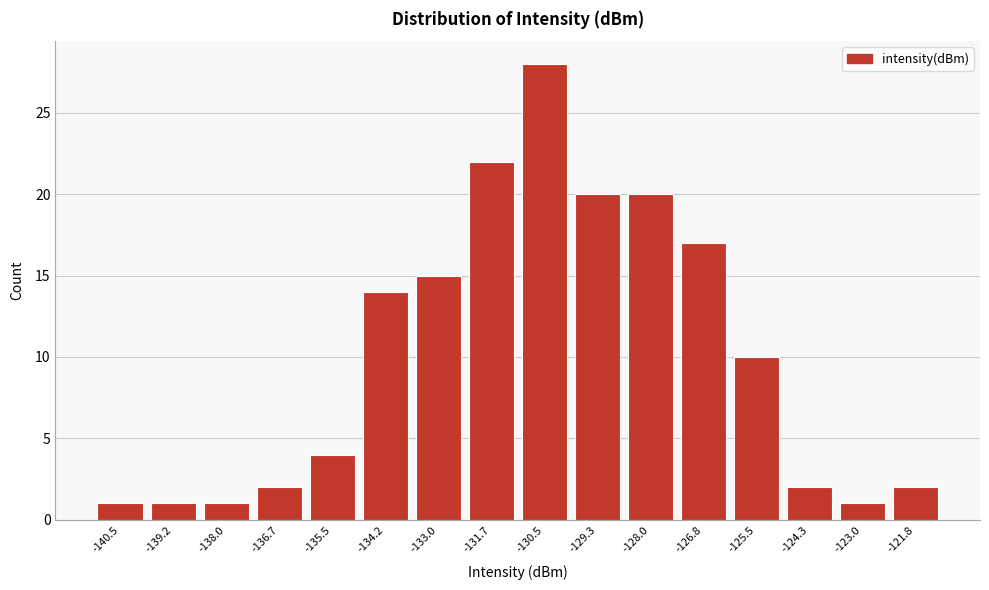

Reading left to right, transcribe all the data shown in this chart.

-140.5=1	-139.2=1	-138.0=1	-136.7=2	-135.5=4	-134.2=14	-133.0=15	-131.7=22	-130.5=28	-129.3=20	-128.0=20	-126.8=17	-125.5=10	-124.3=2	-123.0=1	-121.8=2